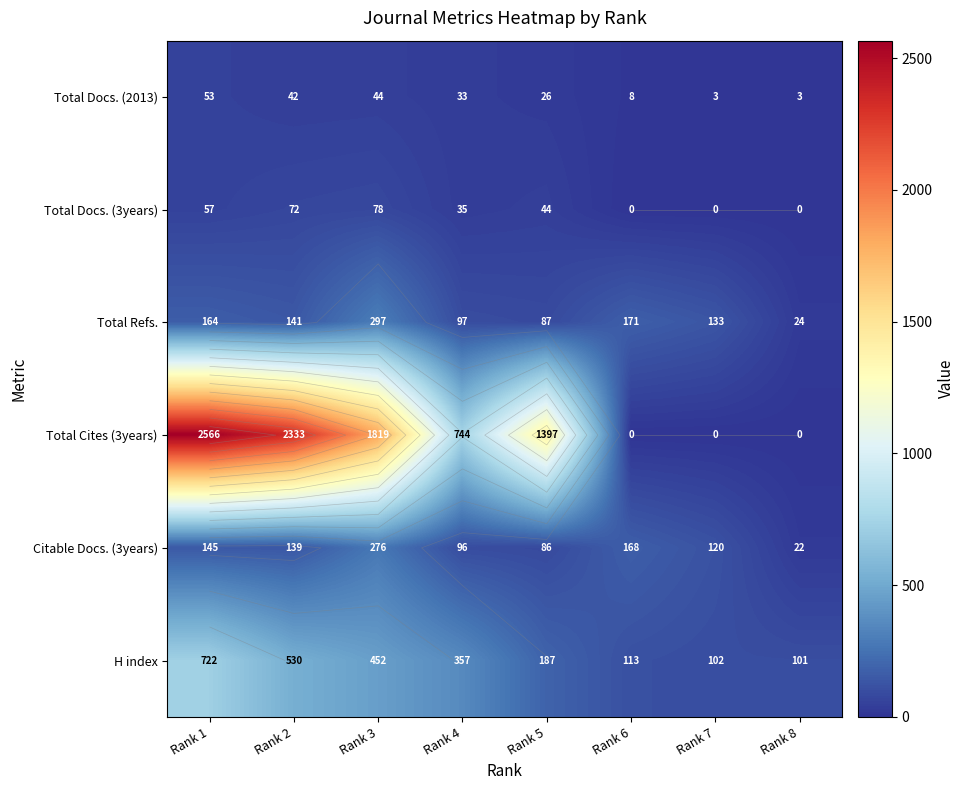

What is the sum of the Total Cites (3years) values at Rank 8 and Rank 2?

2333